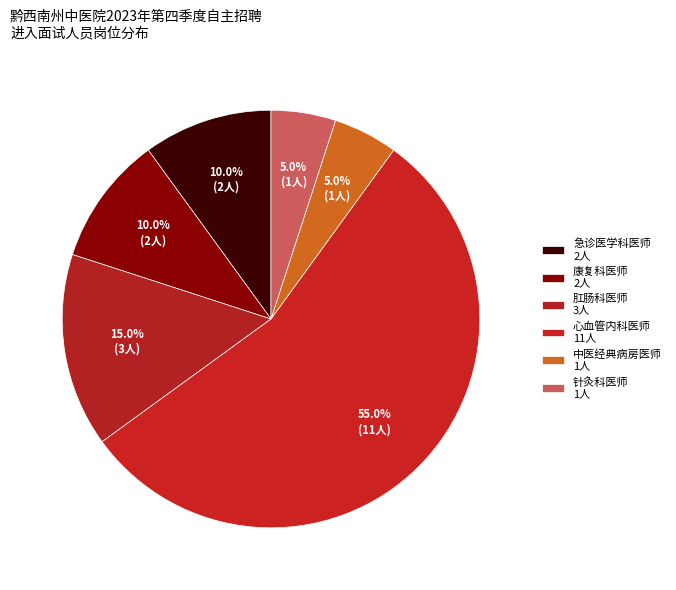

Between 急诊医学科医师 and 肛肠科医师, which is larger?

肛肠科医师